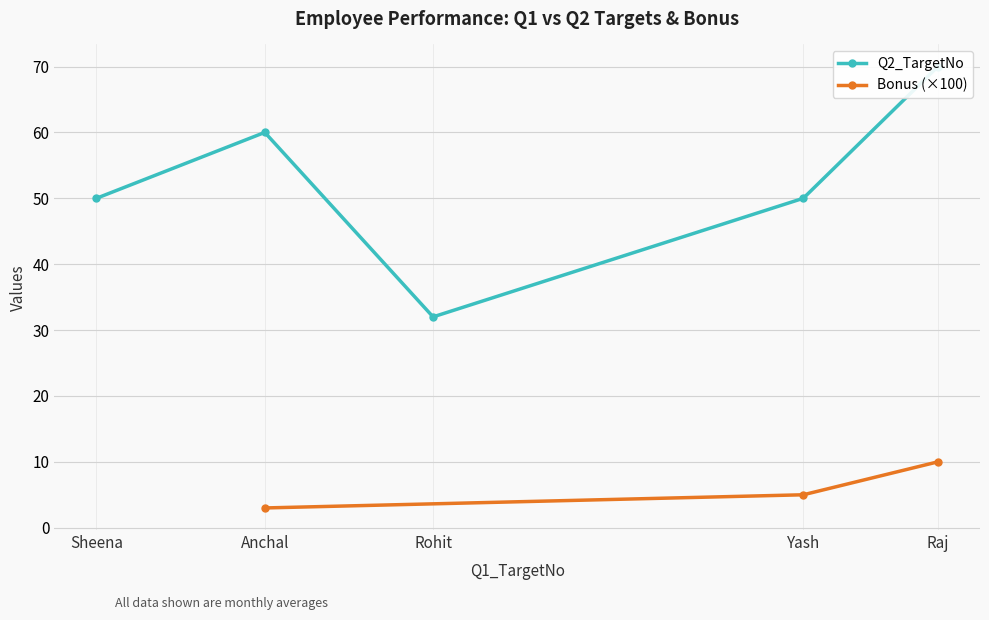

The Bonus (×100) series shows 5 at Yash. True or false?

True